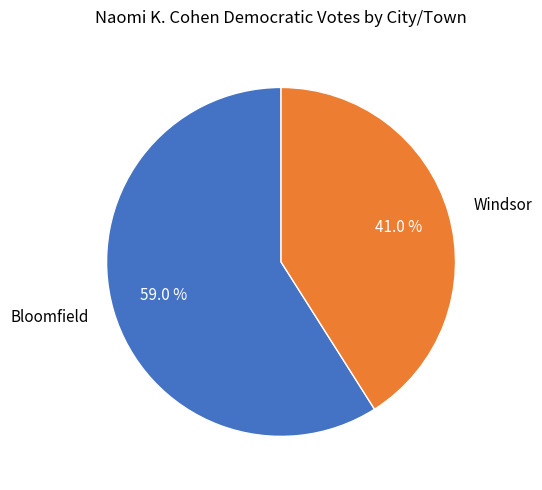

Does Windsor account for over 50% of the chart?

No